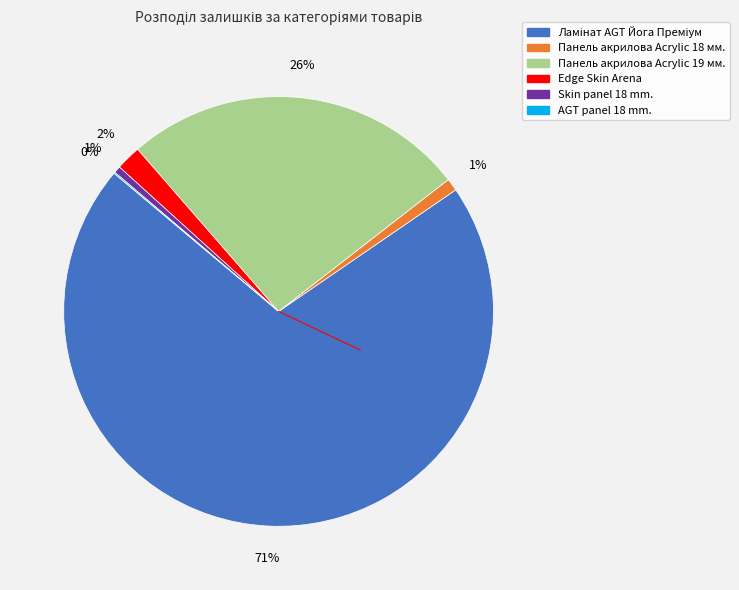

Does Панель акрилова Acrylic 19 мм. account for over 50% of the chart?

No